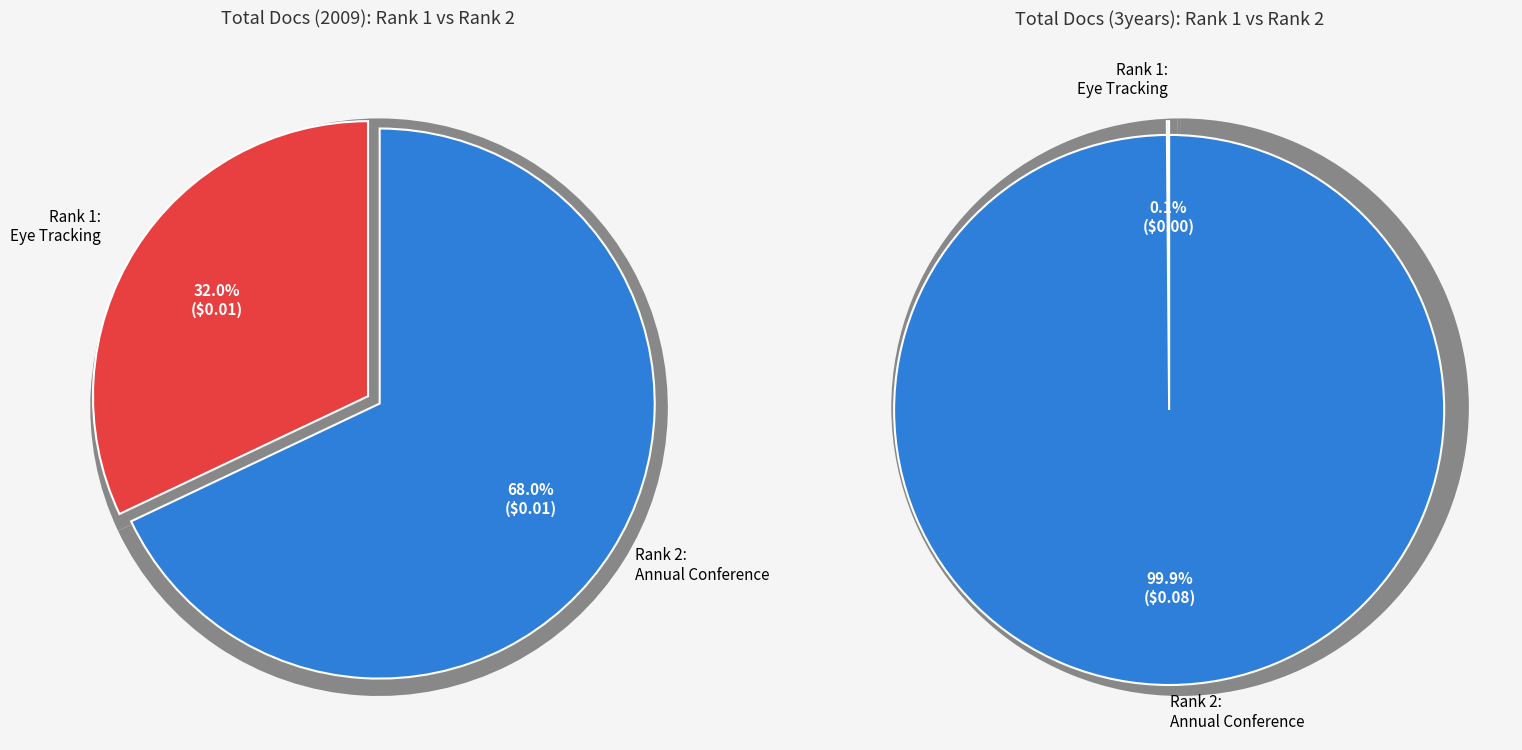

Rank the series by their average value, from highest to lowest.

Total Docs. (3years), Total Docs. (2009)